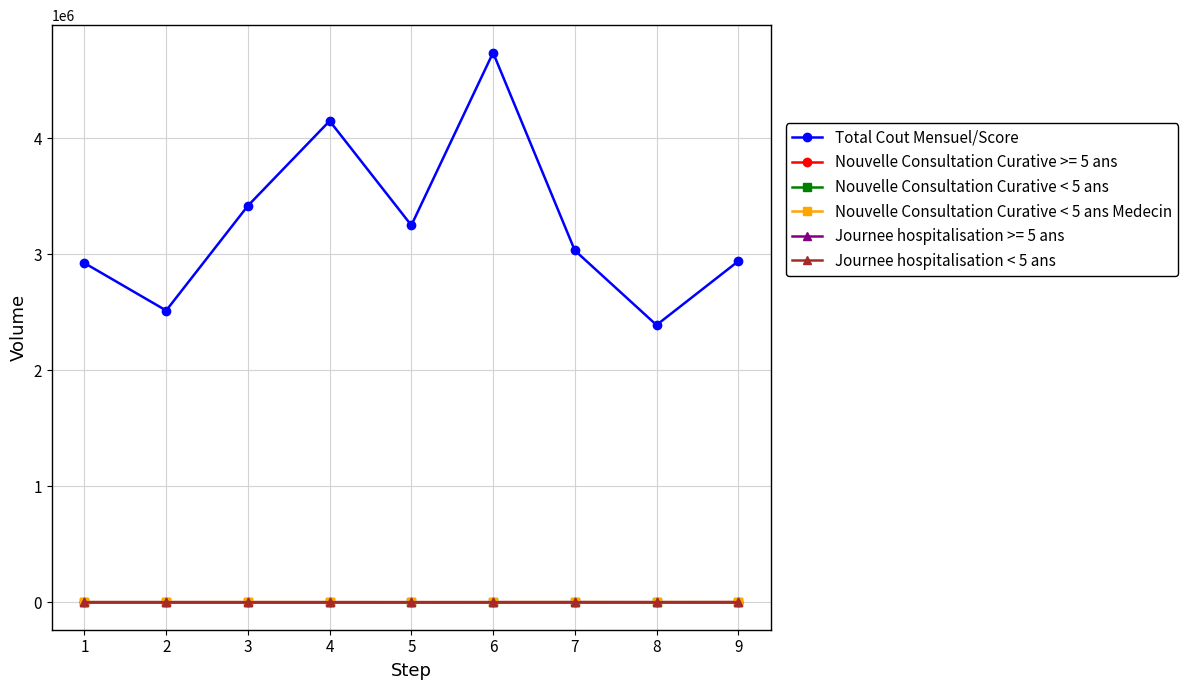

What is the sum of the Total Cout Mensuel/Score values at 7 and 2?

5549702